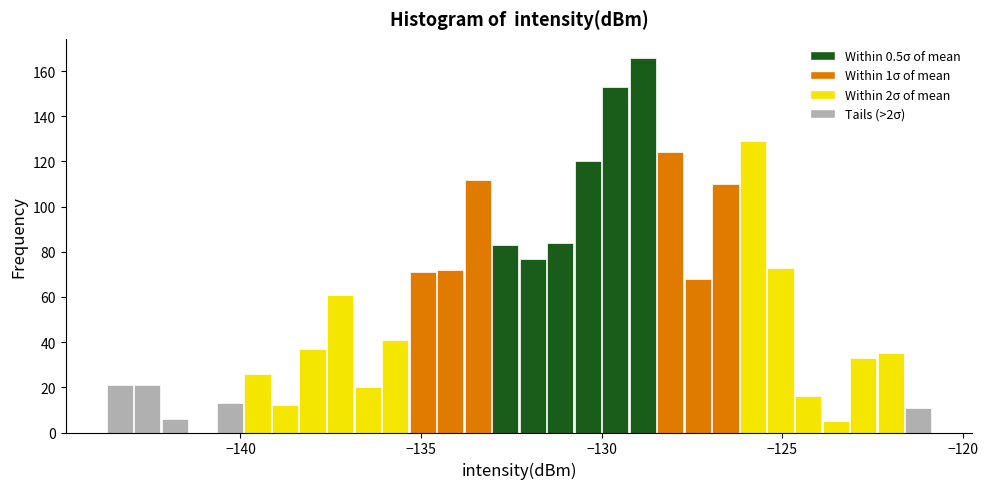

Read against the x-axis, roughly where is the centre of the tallest bar?

-129.0